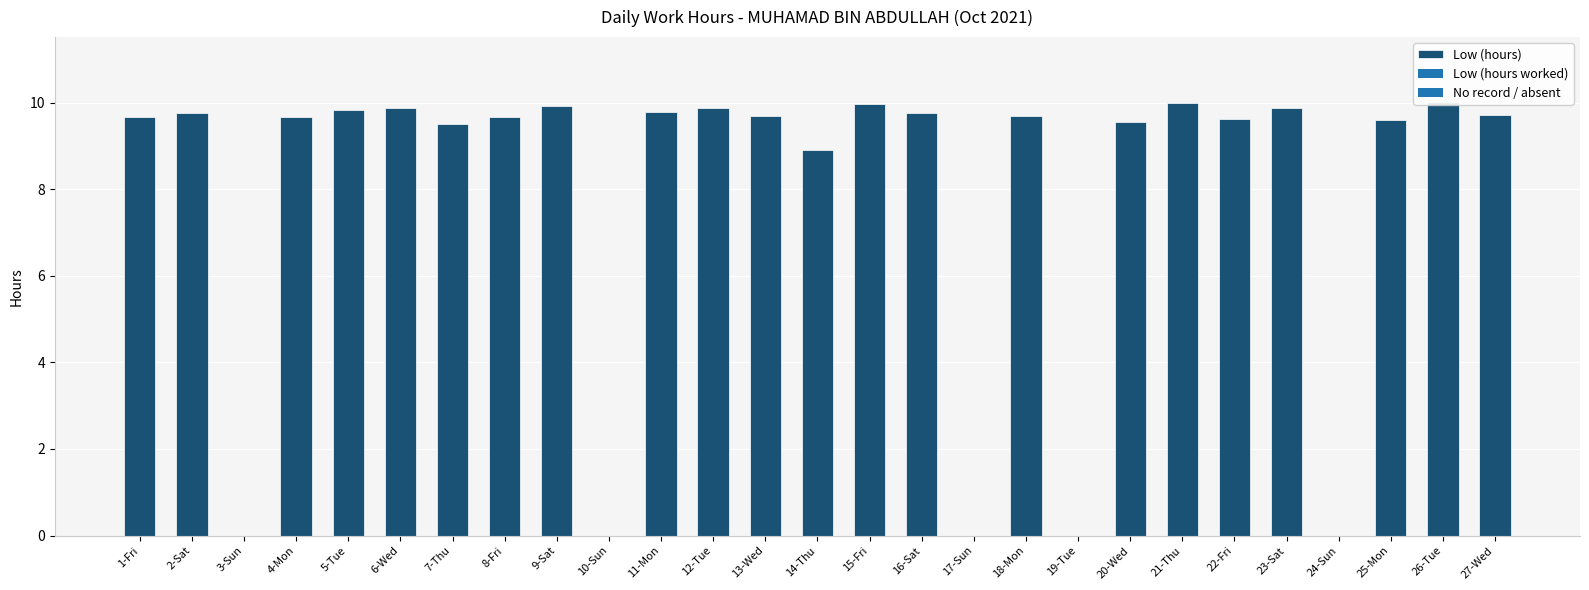

At which label is the value closest to 5?

14-Thu